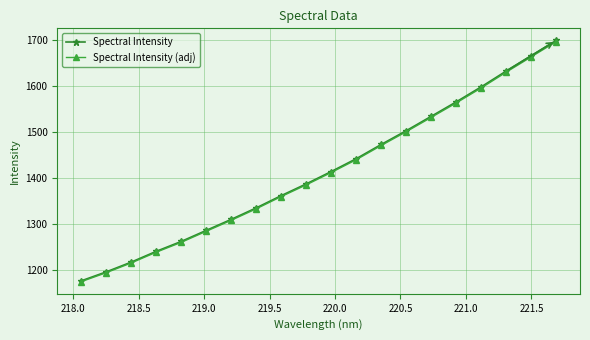

True or false: Spectral Intensity (adj) and Spectral Intensity intersect in this chart.

False